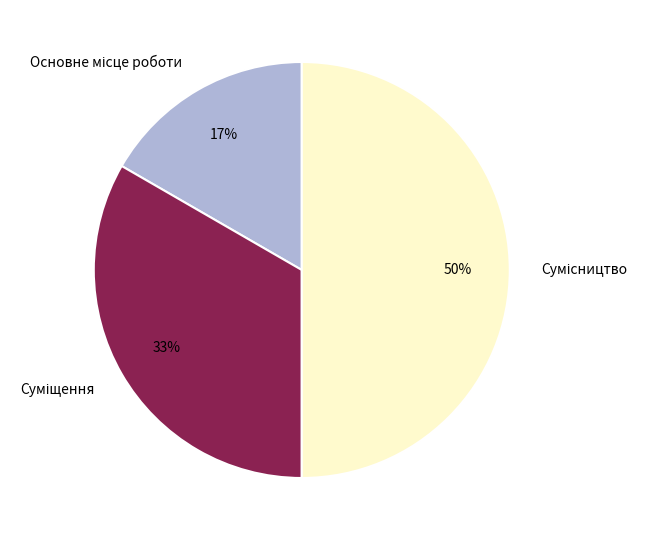

How many segments does this pie chart have?

3